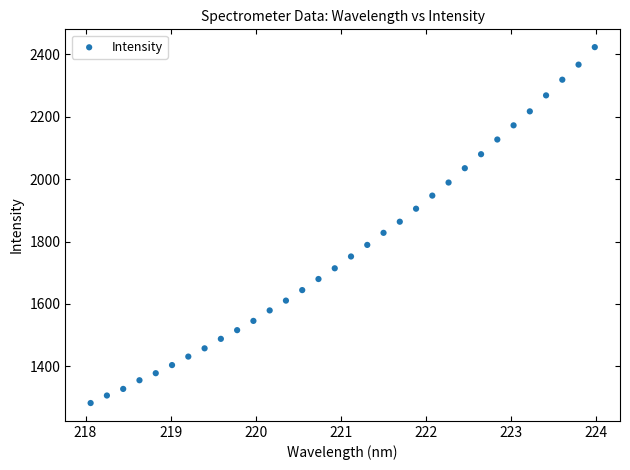

What is the range of X values (max minus min)?

5.9